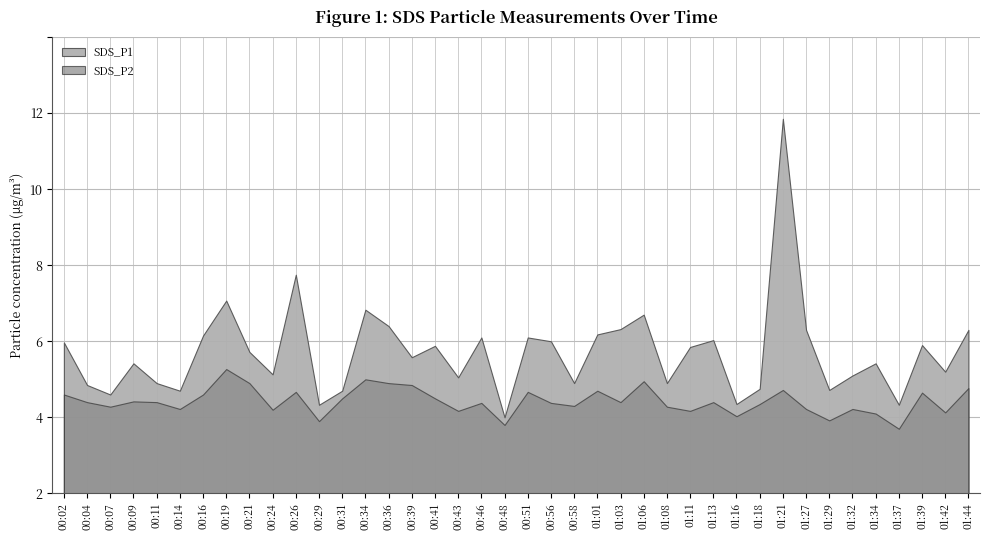

What is the label of the 36th point from the right?

00:11